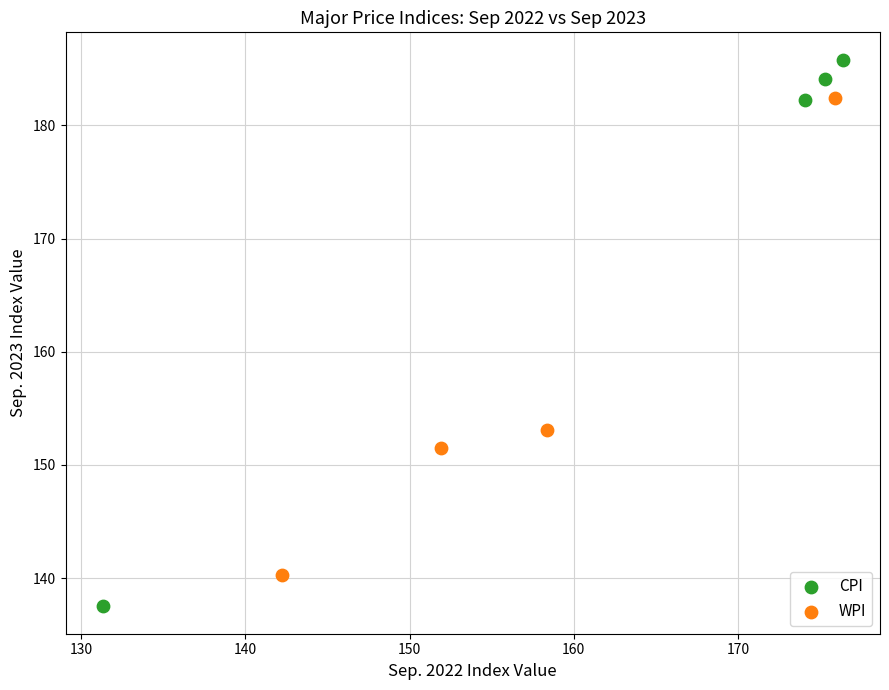

What are all the series names shown in the legend?

CPI, WPI